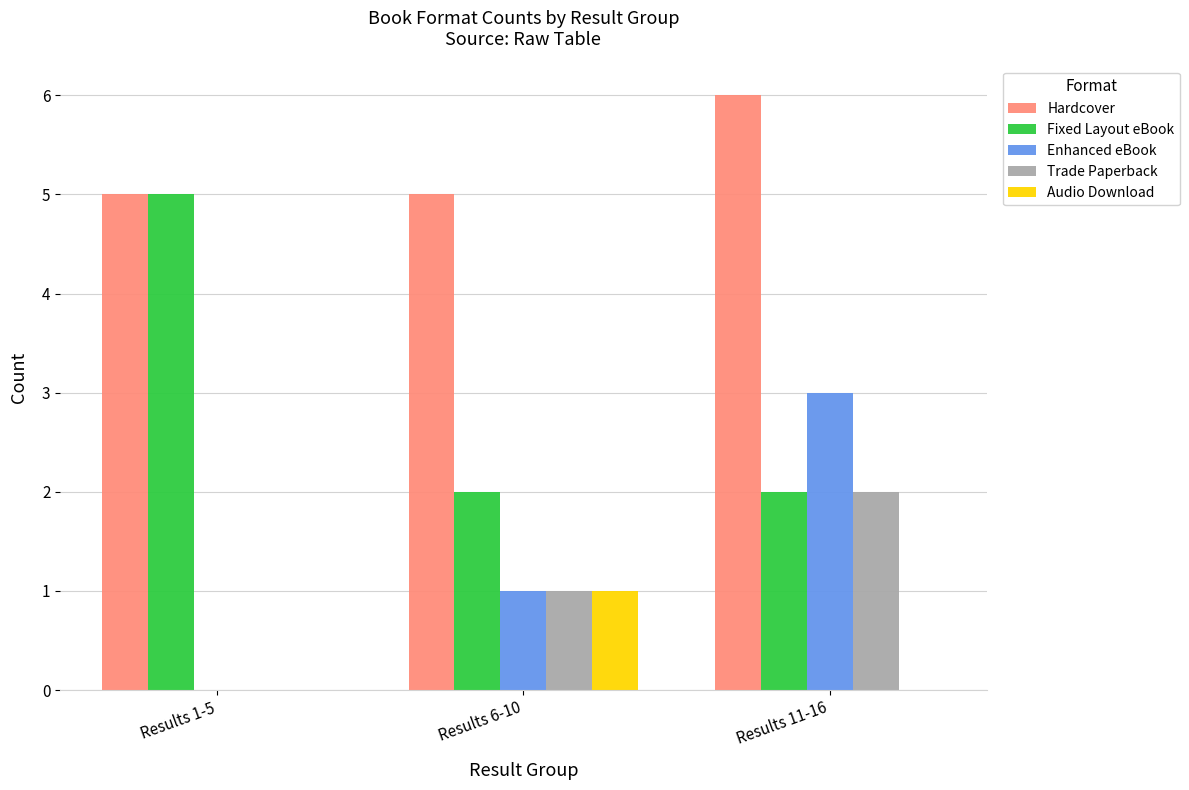

What are all the series names shown in the legend?

Hardcover, Fixed Layout eBook, Enhanced eBook, Trade Paperback, Audio Download